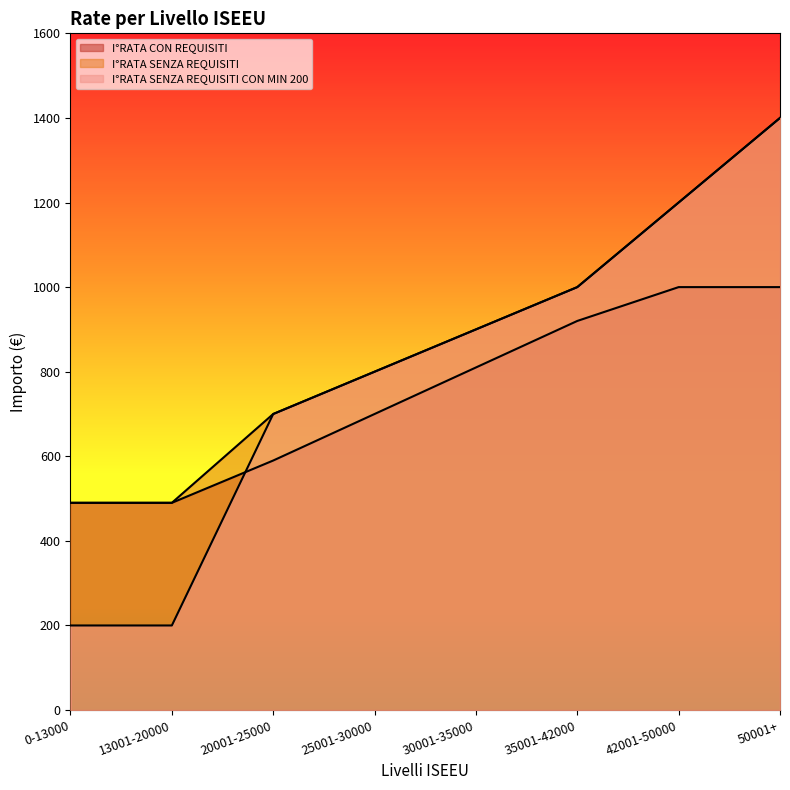

What is the label of the 4th point from the right?

30001-35000